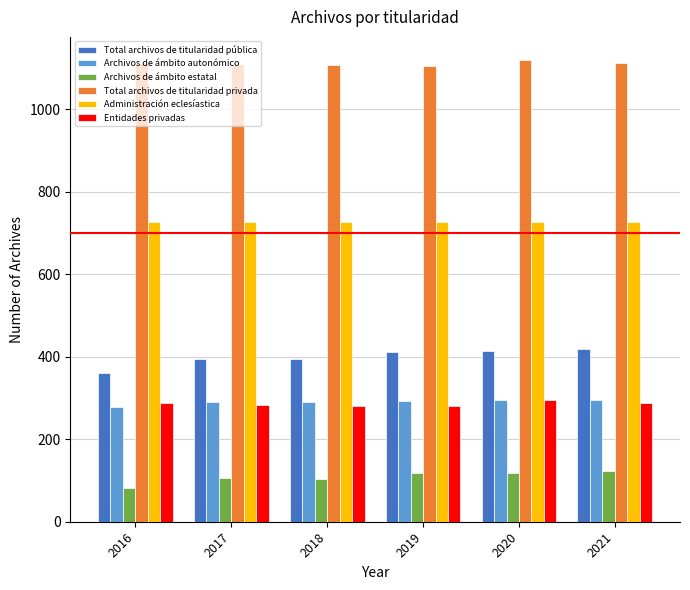

What is the greatest value displayed?

1120